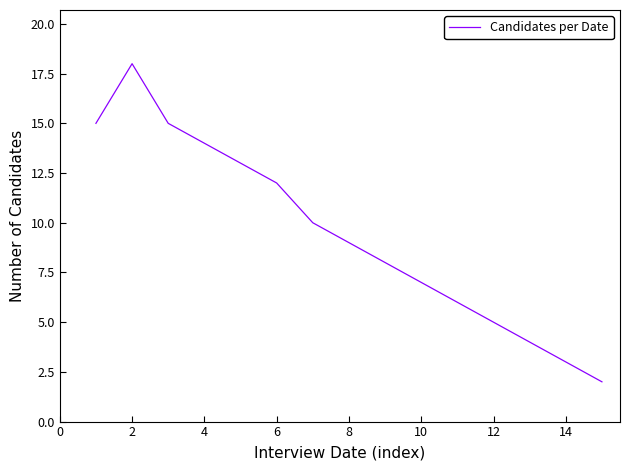

What is the maximum value shown in the chart?

18